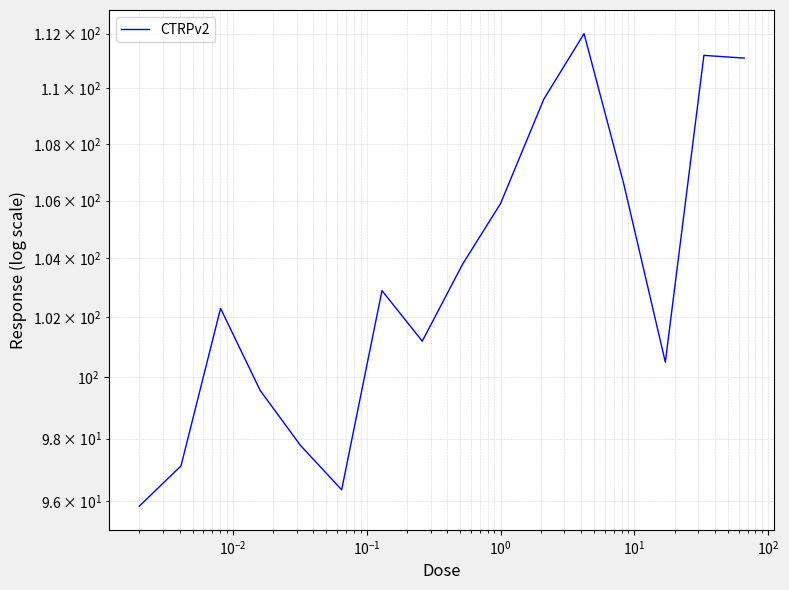

What is the value of the 3rd point from the left?

102.3